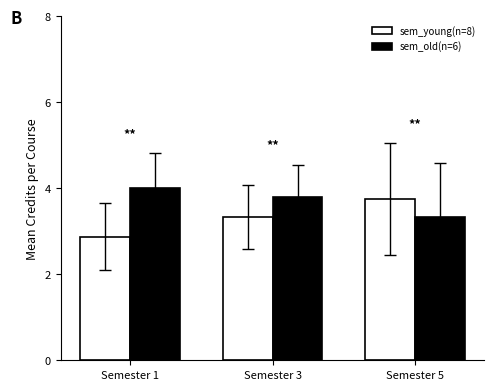

At which label is sem_young(n=8) closest to 3?

Semester 1